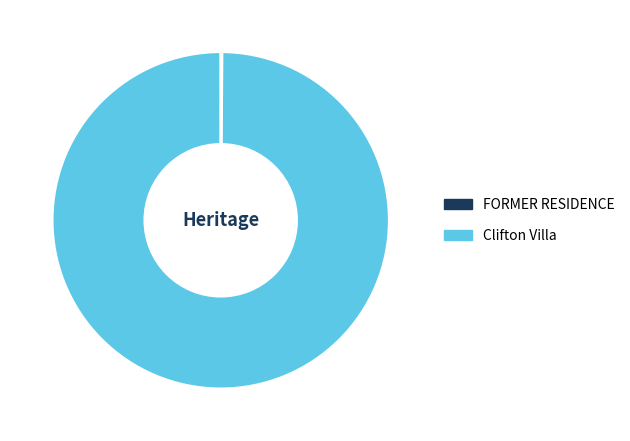

The Clifton Villa slice represents 100% of the pie. True or false?

True